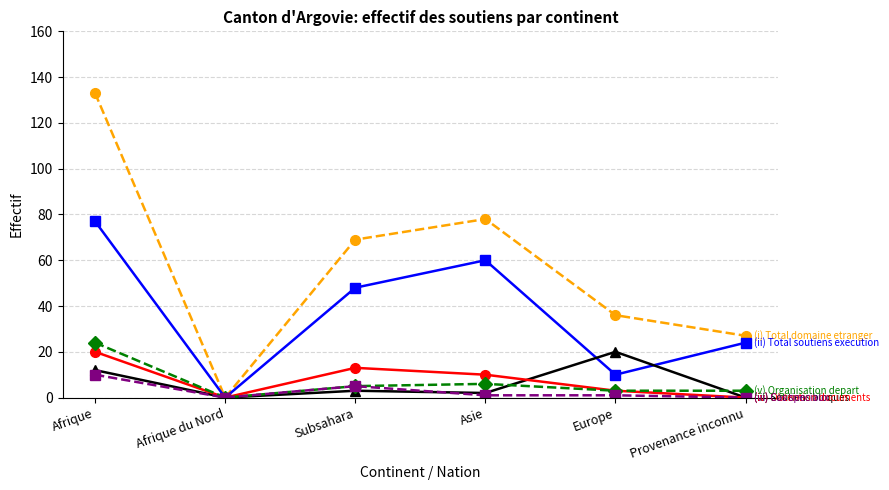

What position from the left is Asie?

4